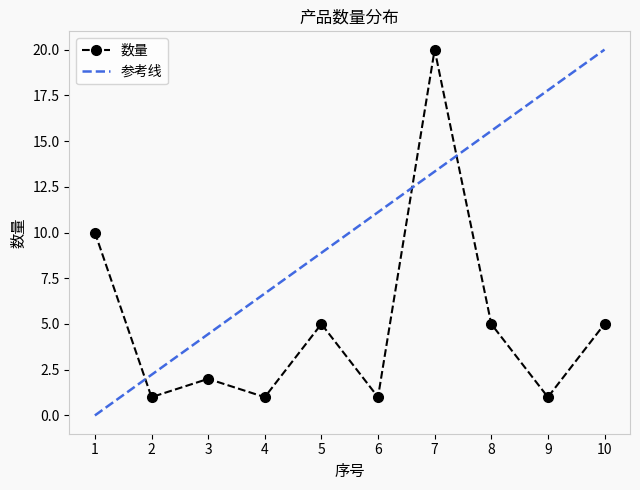

Reading right to left, what are all the values shown in this chart?

5	1	5	20	1	5	1	2	1	10